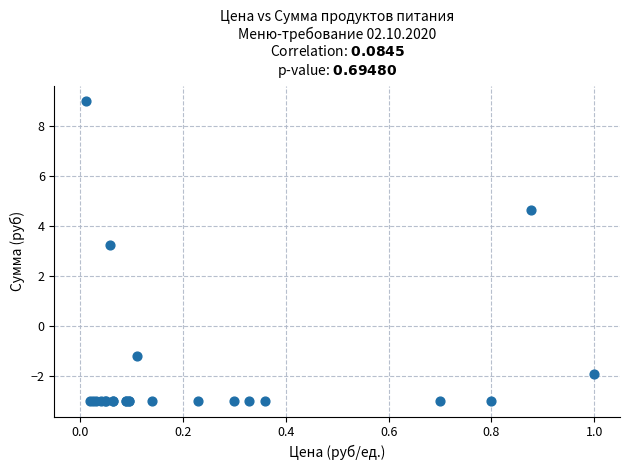

What Y value in the scatter plot is closest to 3?

3.2